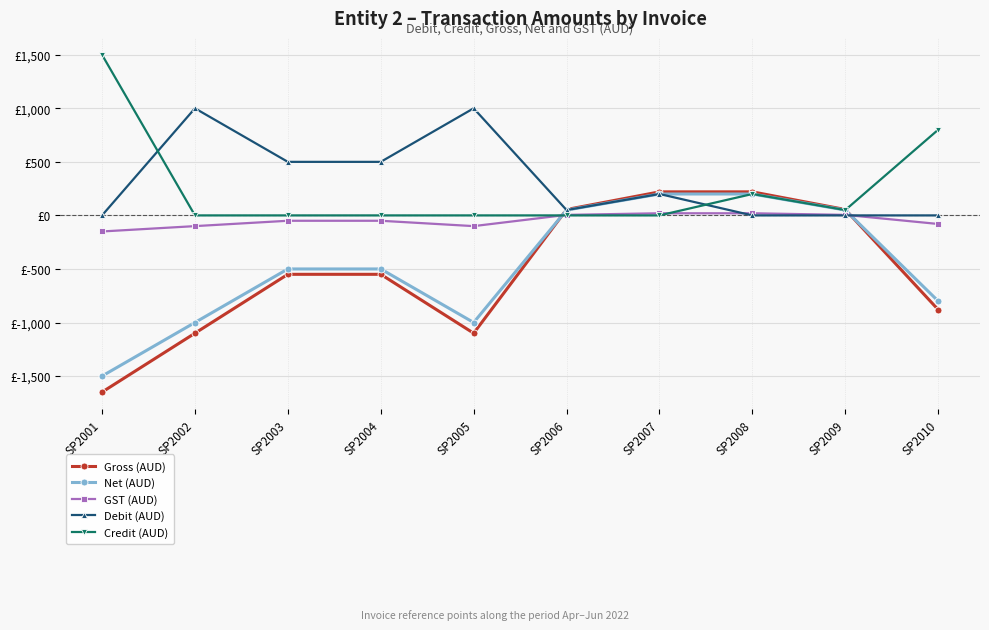

What is the total value across all series at SP2002?

-1200